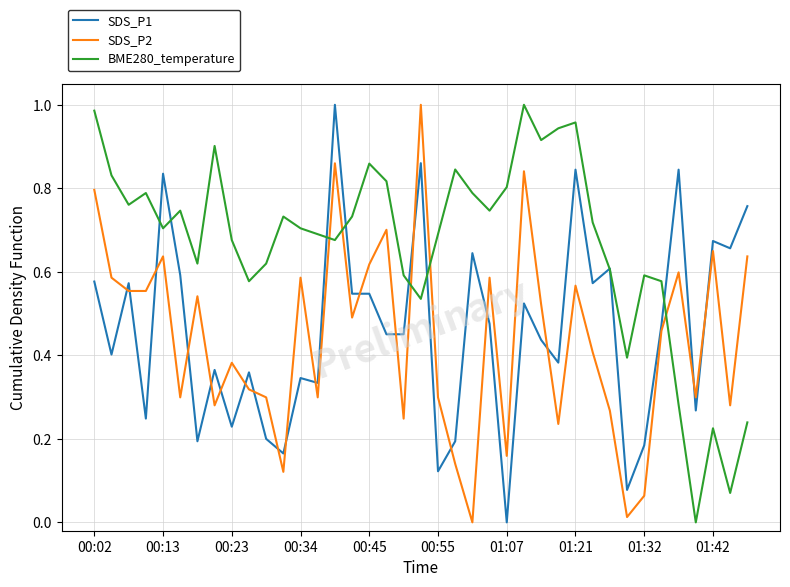

How many lines are shown in the chart?

3